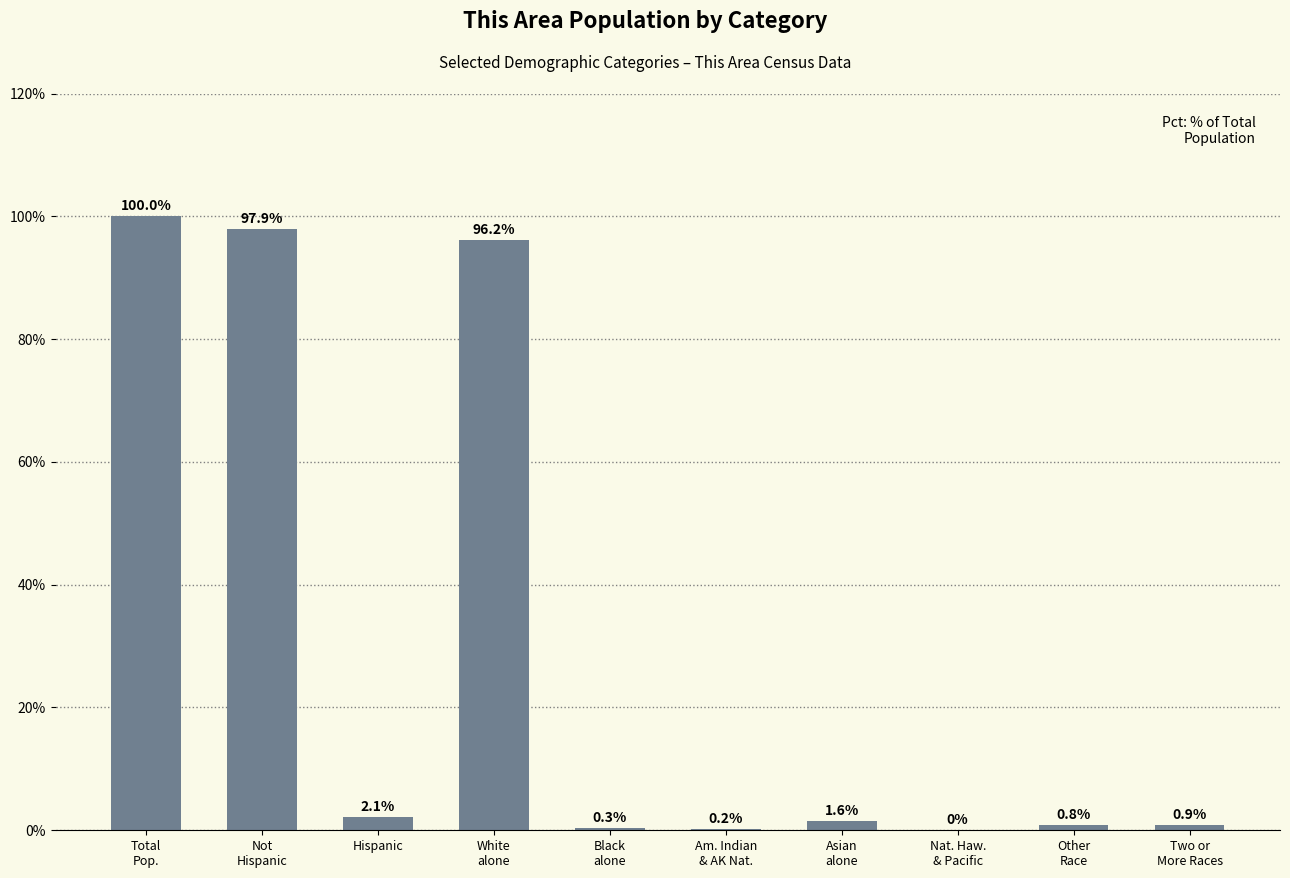

What is the change in value from Other
Race to Two or
More Races?

+0.1